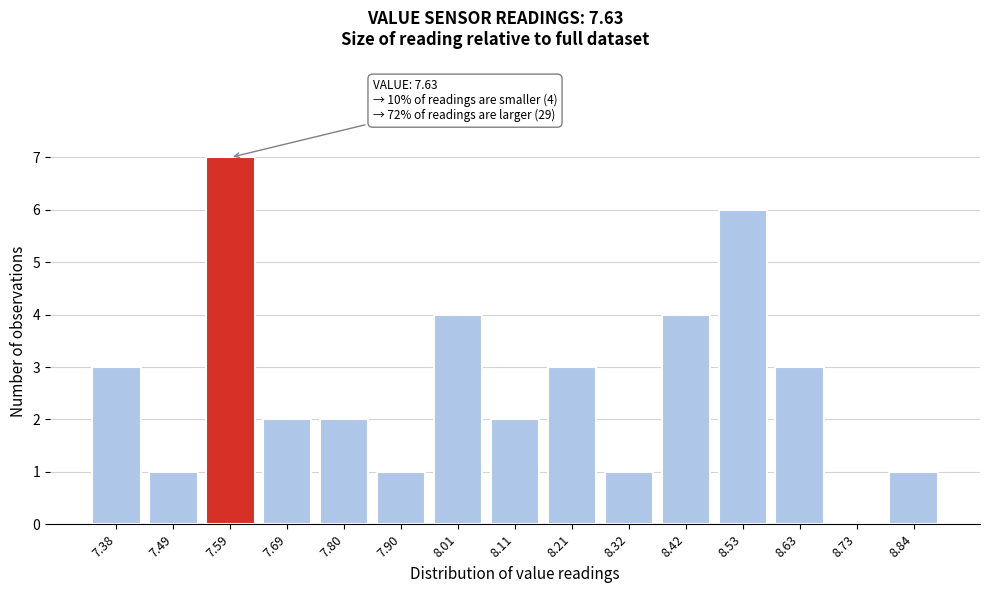

Reading left to right, extract all data points from this chart.

7.38=3	7.49=1	7.59=7	7.69=2	7.80=2	7.90=1	8.01=4	8.11=2	8.21=3	8.32=1	8.42=4	8.53=6	8.63=3	8.73=0	8.84=1